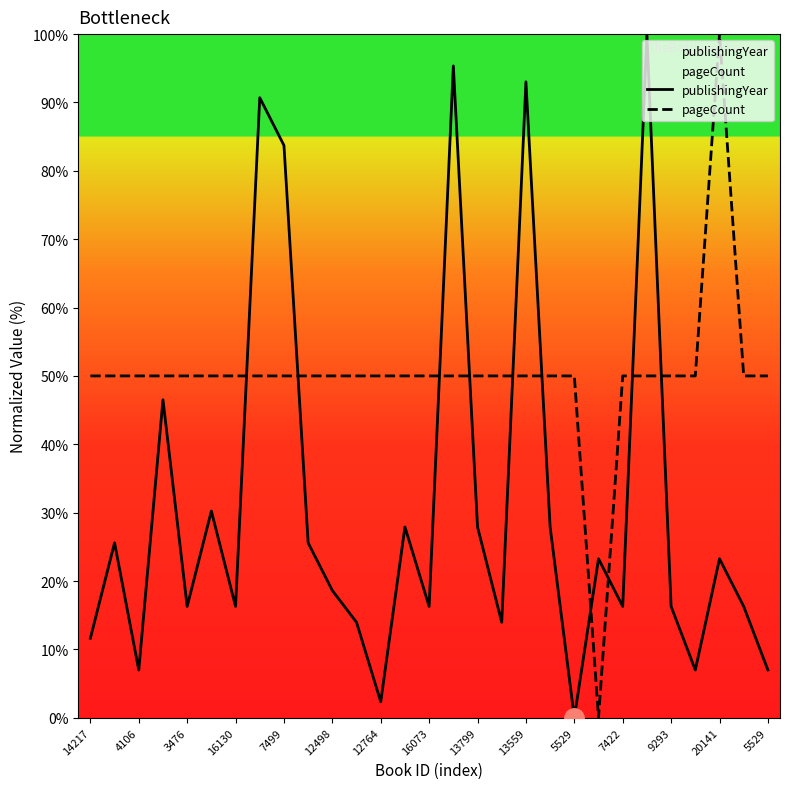

True or false: publishingYear and pageCount intersect in this chart.

True